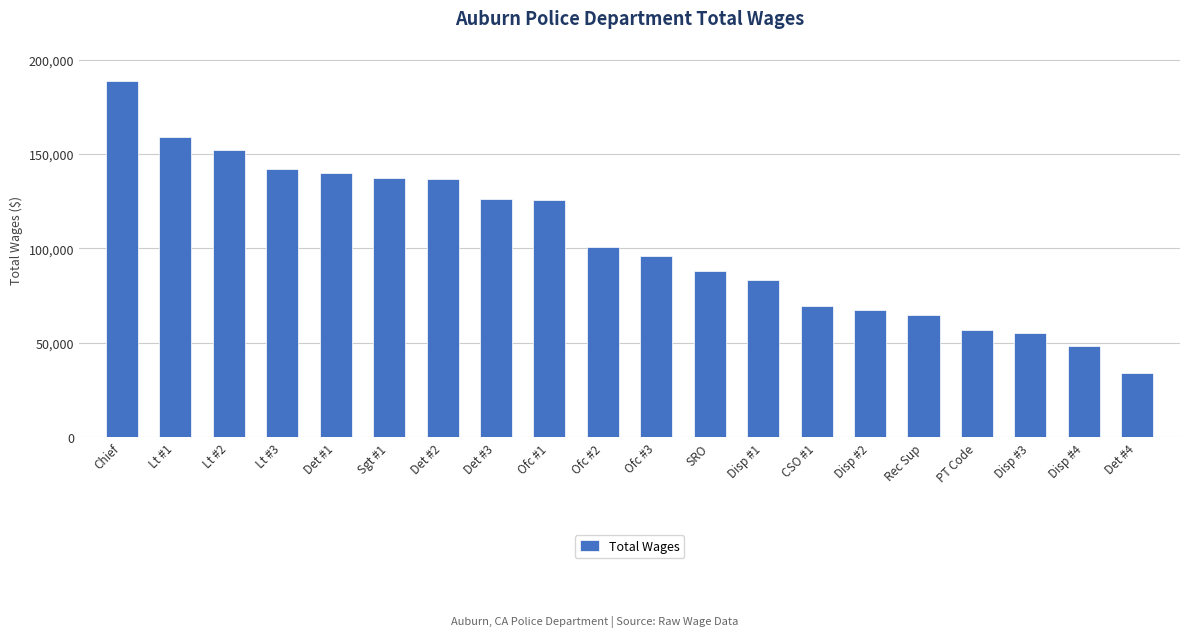

At which category does the chart reach its minimum across all series?

Det #4